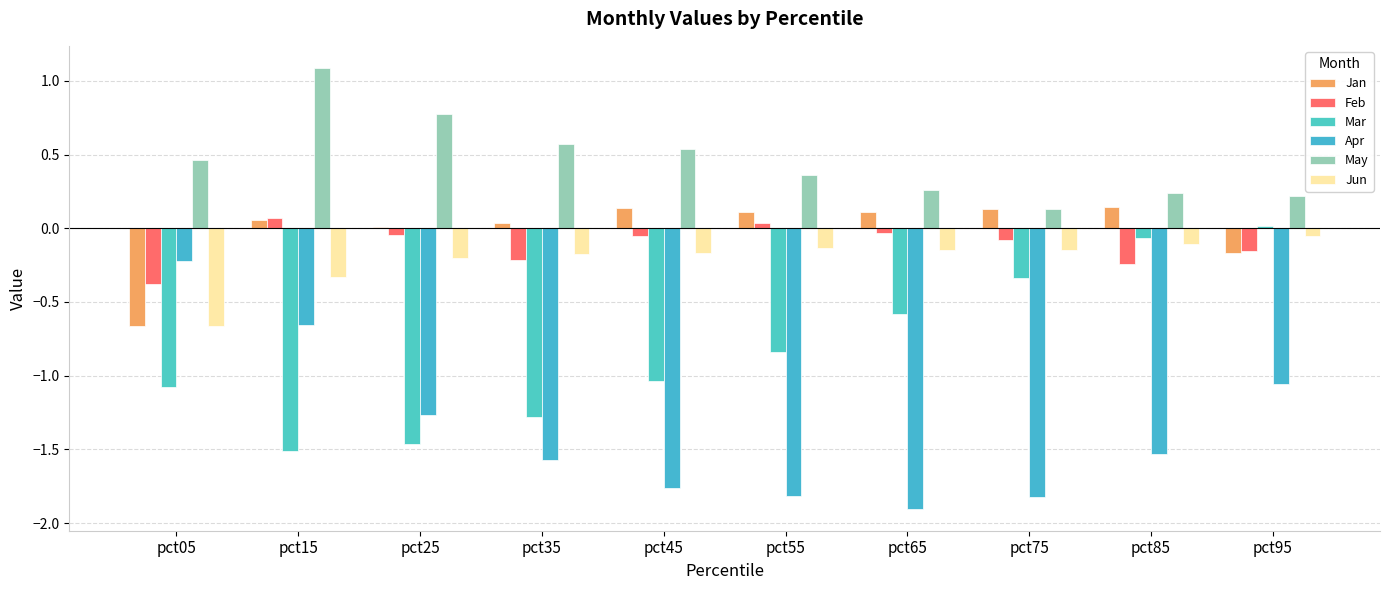

The value of Apr at pct25 is -2.0. True or false?

False